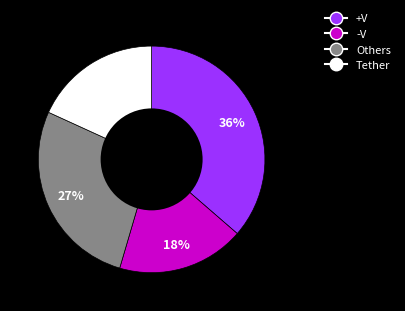

Is it true that +V is 36% of the pie?

True